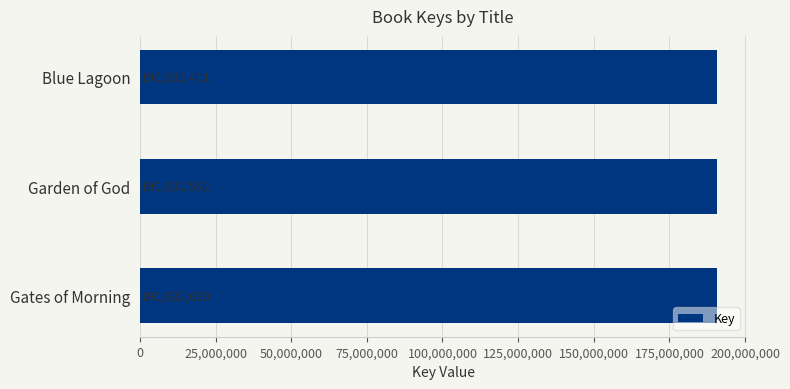

What is the sum of all values?

572497632